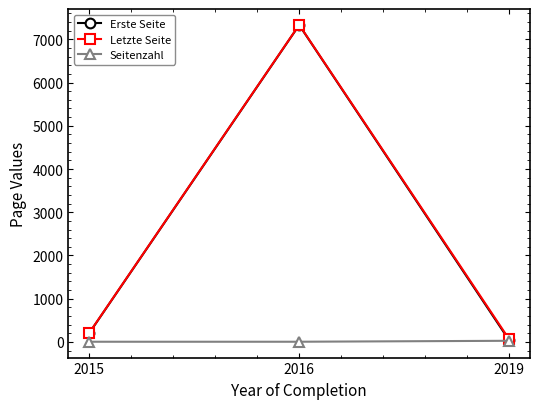

True or false: Erste Seite has a value of 210 at 2015.

True